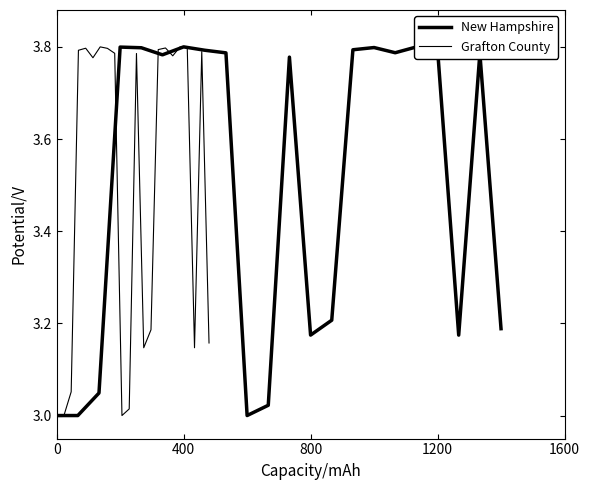

Reading right to left, extract all data points from this chart.

New Hampshire: 3.2	3.8	3.2	3.8	3.8	3.8	3.8	3.8	3.2	3.2	3.8	3.0	3.0	3.8	3.8	3.8	3.8	3.8	3.8	3.0	3.0	3.0
Grafton County: 3.2	3.8	3.1	3.8	3.8	3.8	3.8	3.8	3.2	3.1	3.8	3.0	3.0	3.8	3.8	3.8	3.8	3.8	3.8	3.1	3.0	3.0